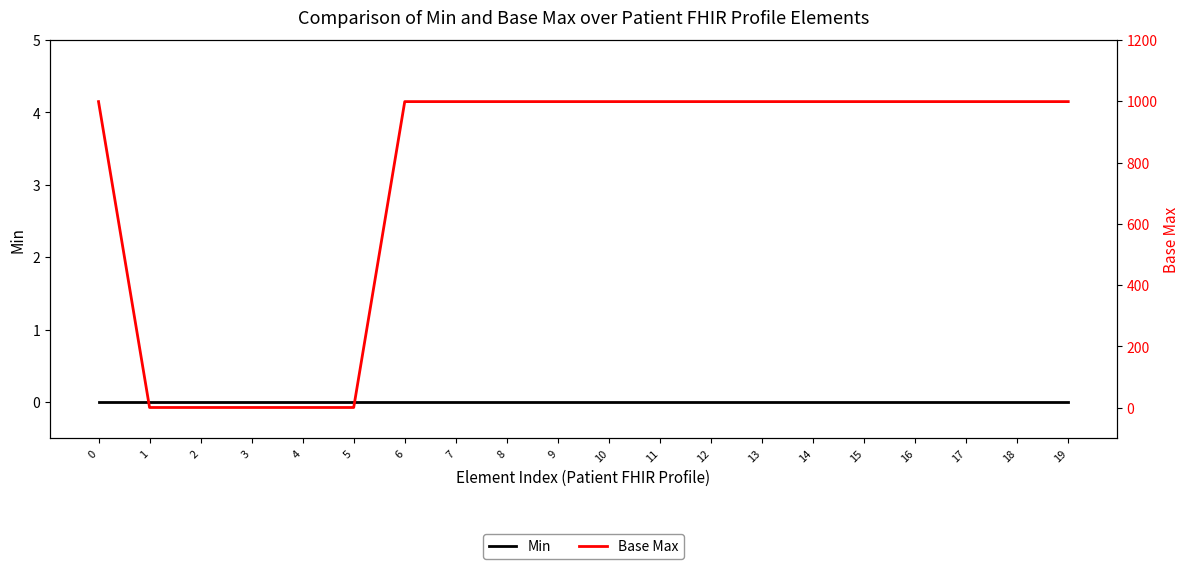

Which series has the widest spread of values?

Base Max